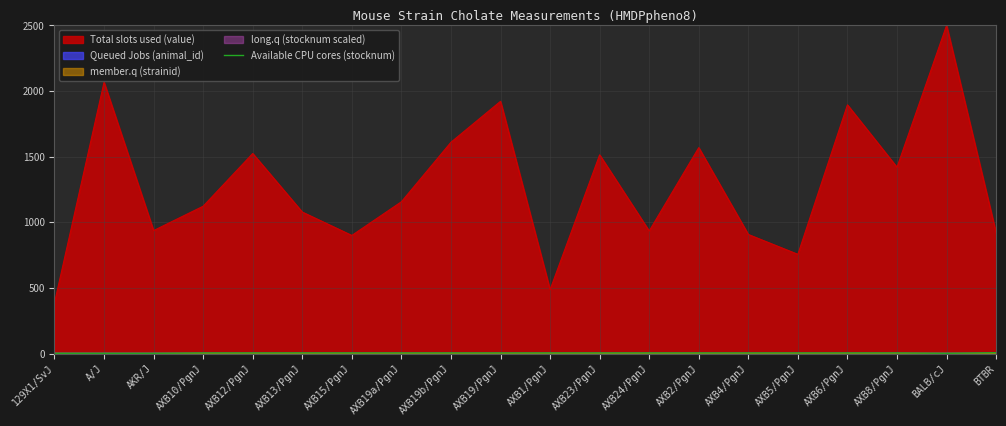

Where is the first local maximum?

AXB13/PgnJ